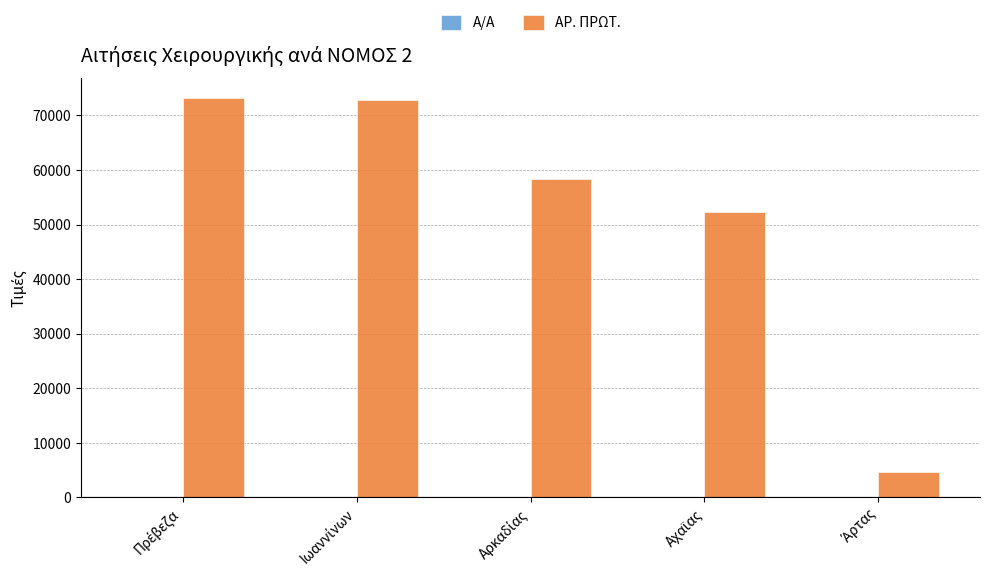

What is the greatest value displayed?

73171